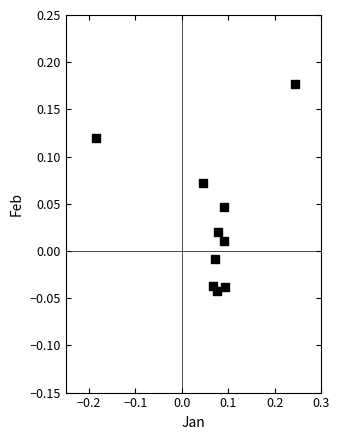

What is the range of X values (max minus min)?

0.4